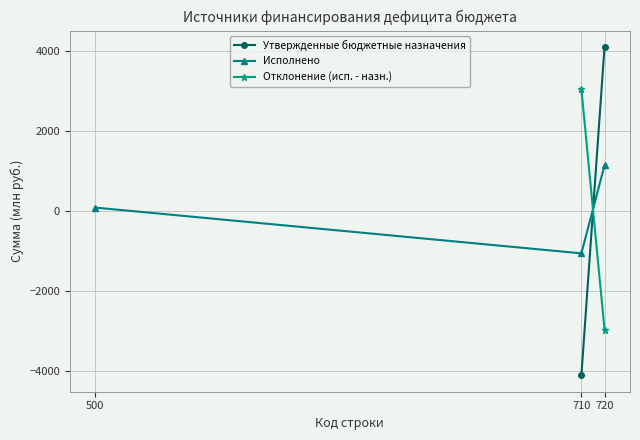

True or false: the data shows 1143.0 at 720.

True